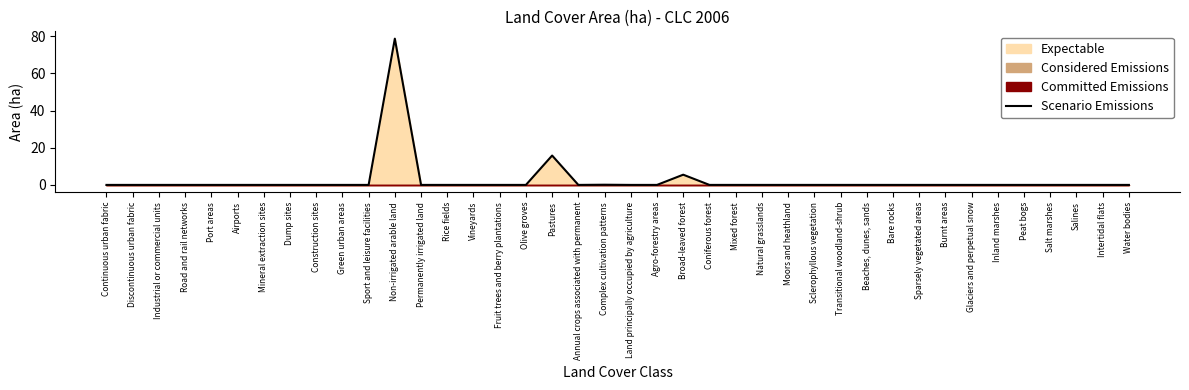

True or false: the data shows 78.7 at Non-irrigated arable land.

True